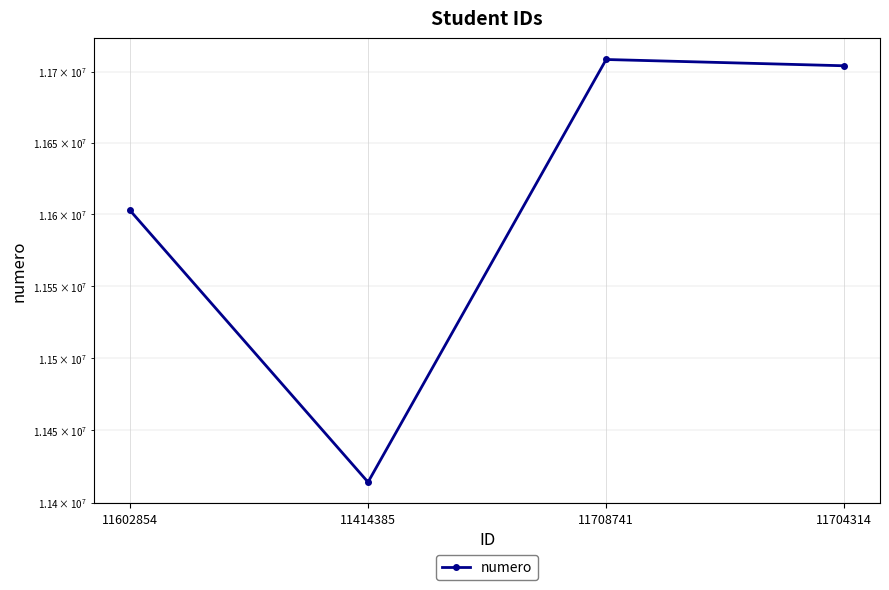

What is the label of the 2nd point from the left?

11414385